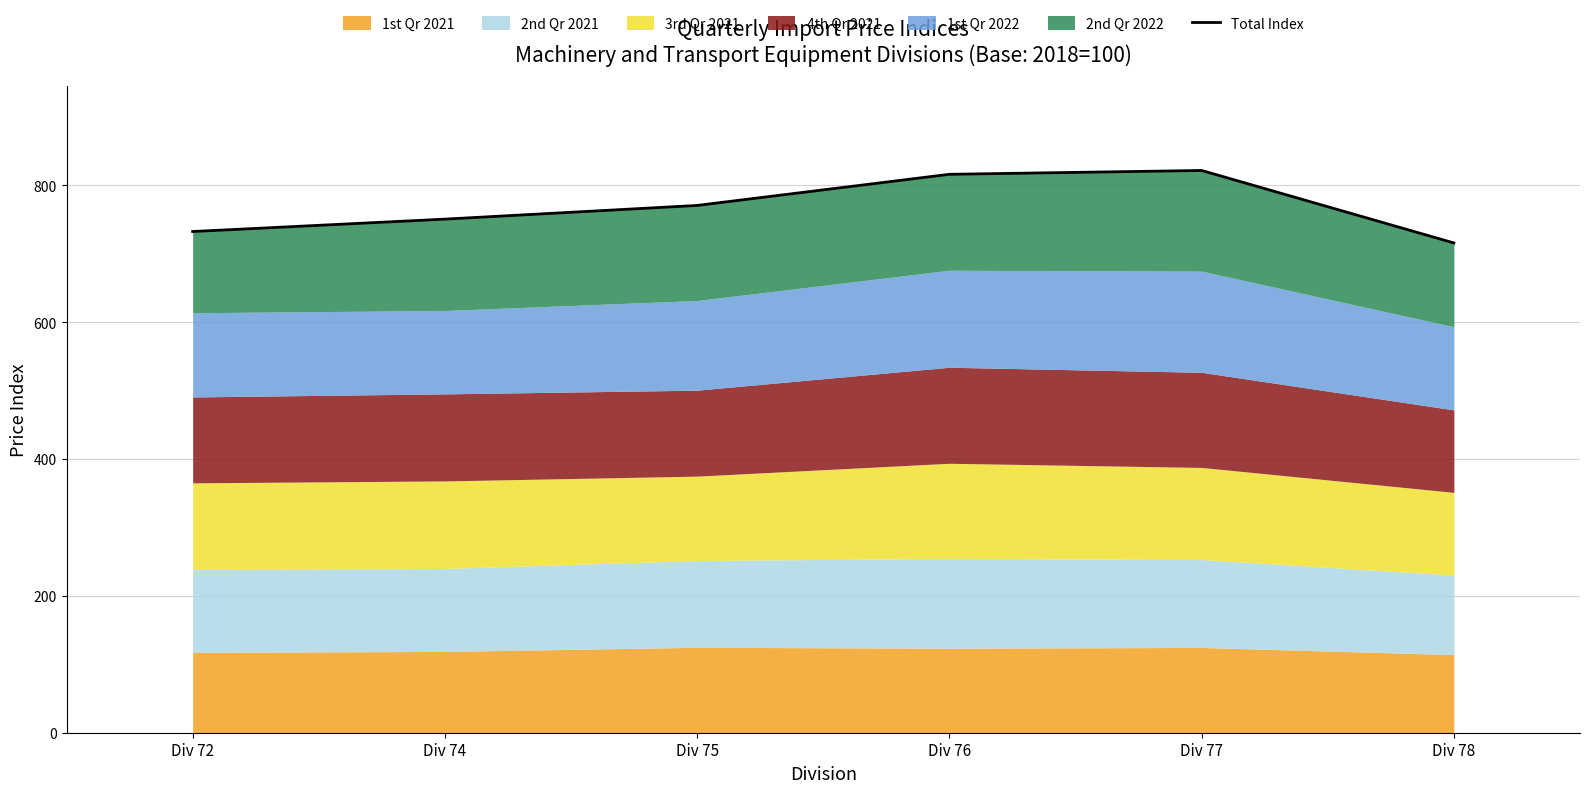

Reading right to left, what are all the values shown in this chart?

715.6	821.5	815.9	770.4	750.4	732.3